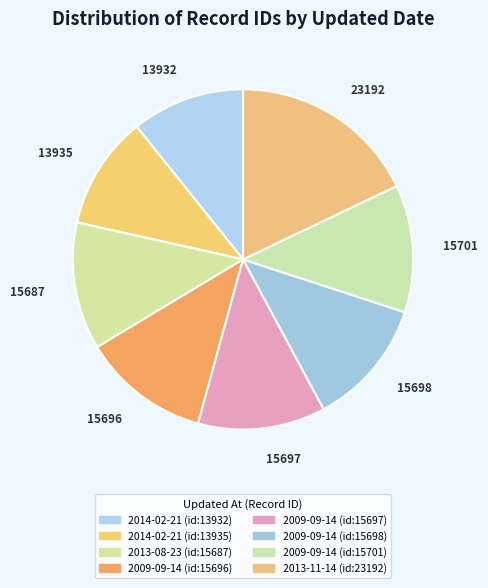

What percentage is the 2009-09-14 (id:15697) slice, to the nearest percent?

12%